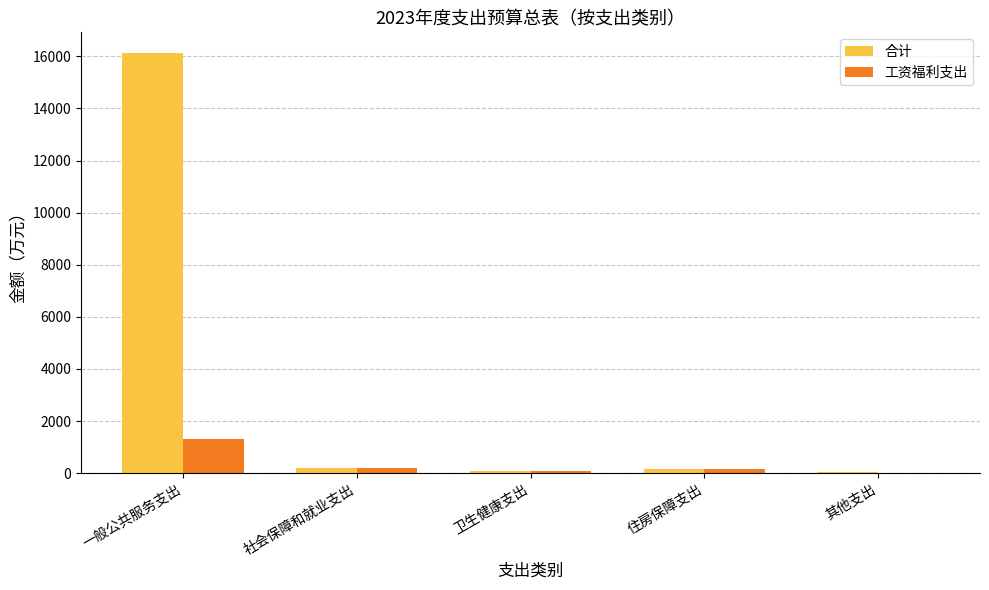

What is the total value across all series at 一般公共服务支出?

17436.2